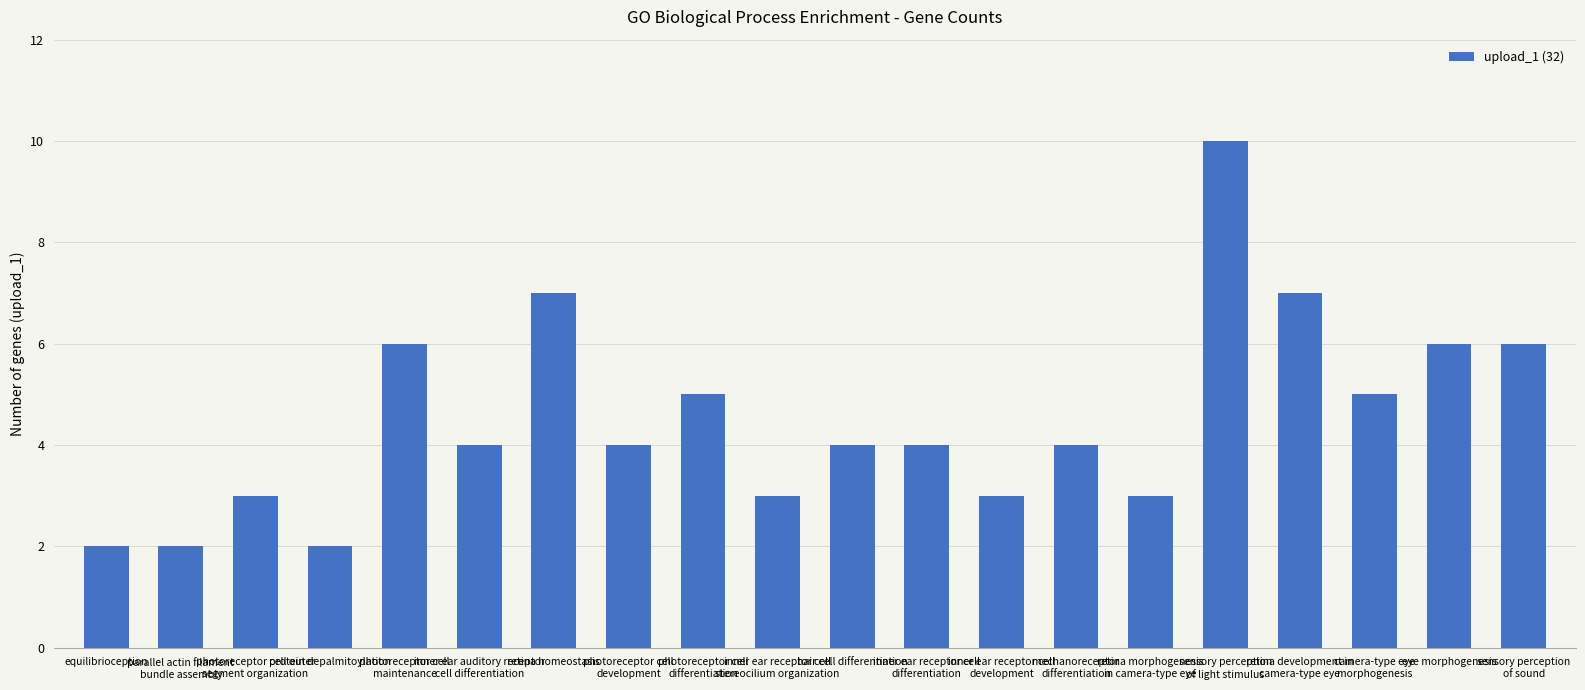

What is the difference between the maximum and second lowest values?

8